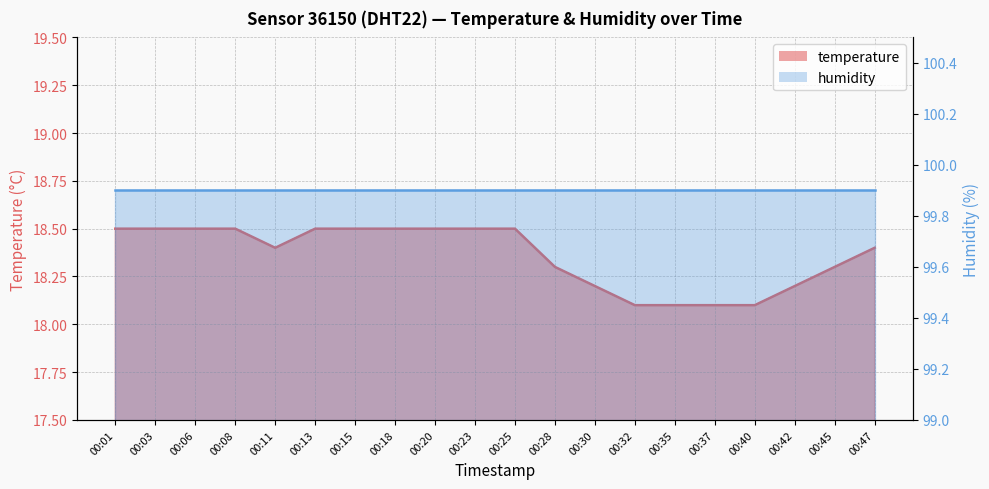

What is the change in value from 00:18 to 00:37?

-0.4